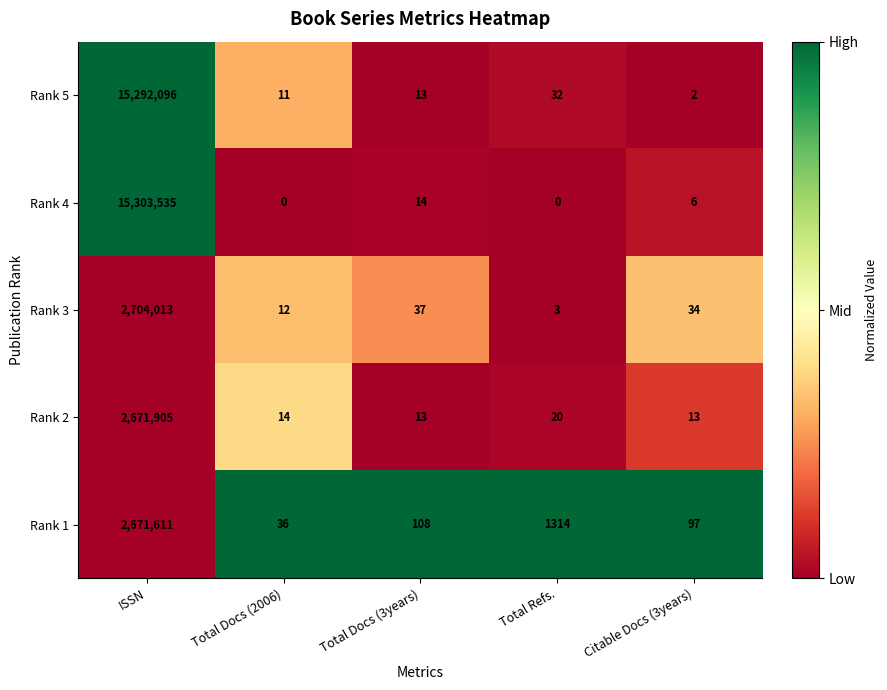

The Rank 3 series shows 3 at Total Refs.. True or false?

True